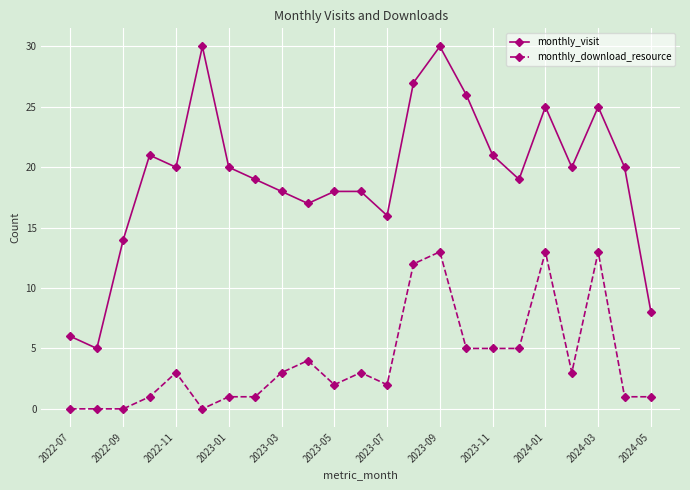

True or false: monthly_visit and monthly_download_resource intersect in this chart.

False